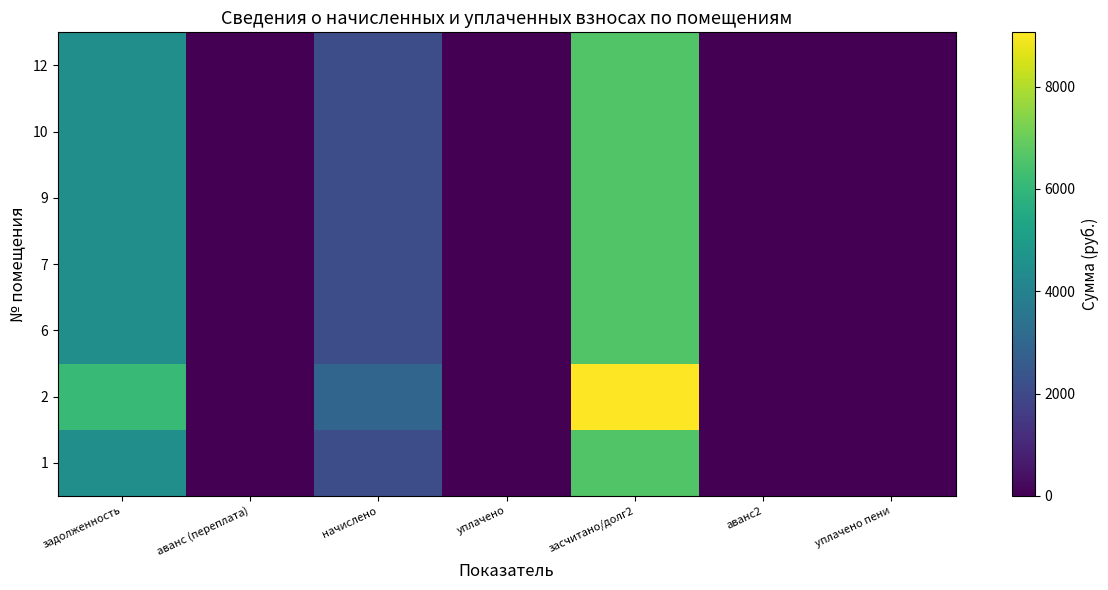

At how many categories does at least one series exceed 8614?

1